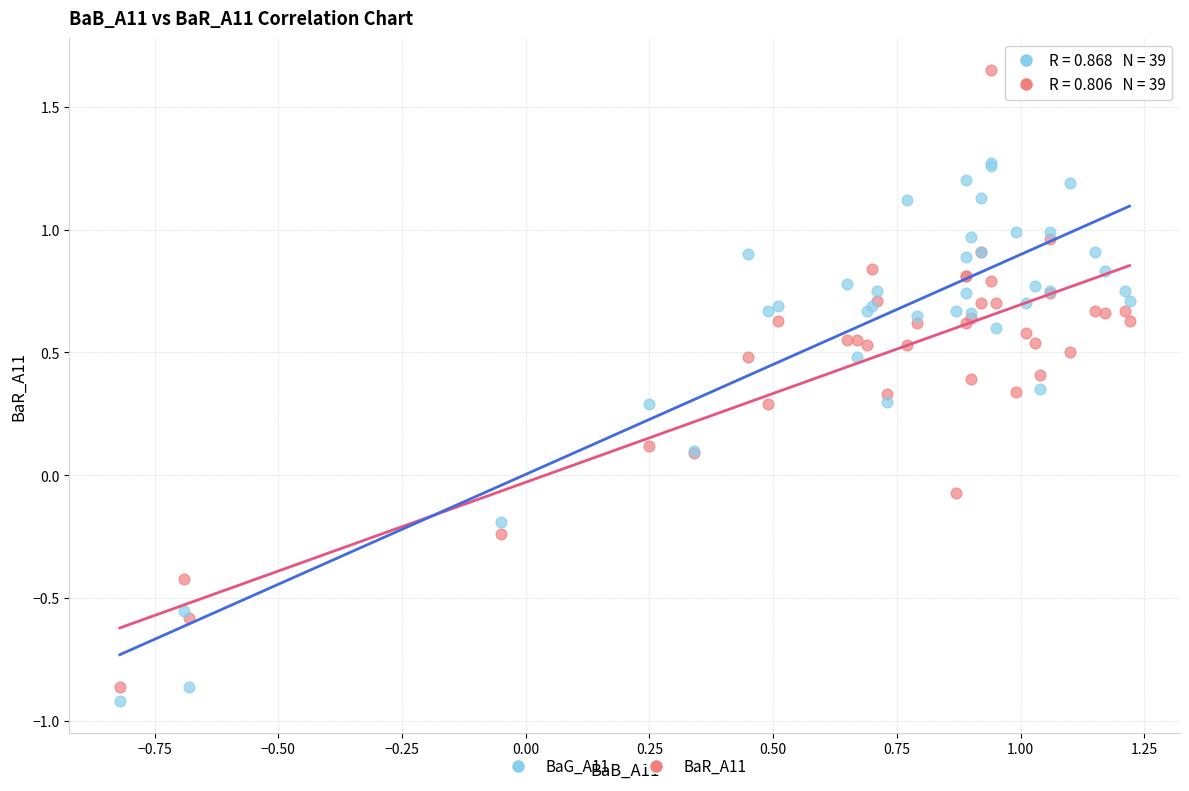

Which series reaches the maximum Y coordinate?

BaR_A11